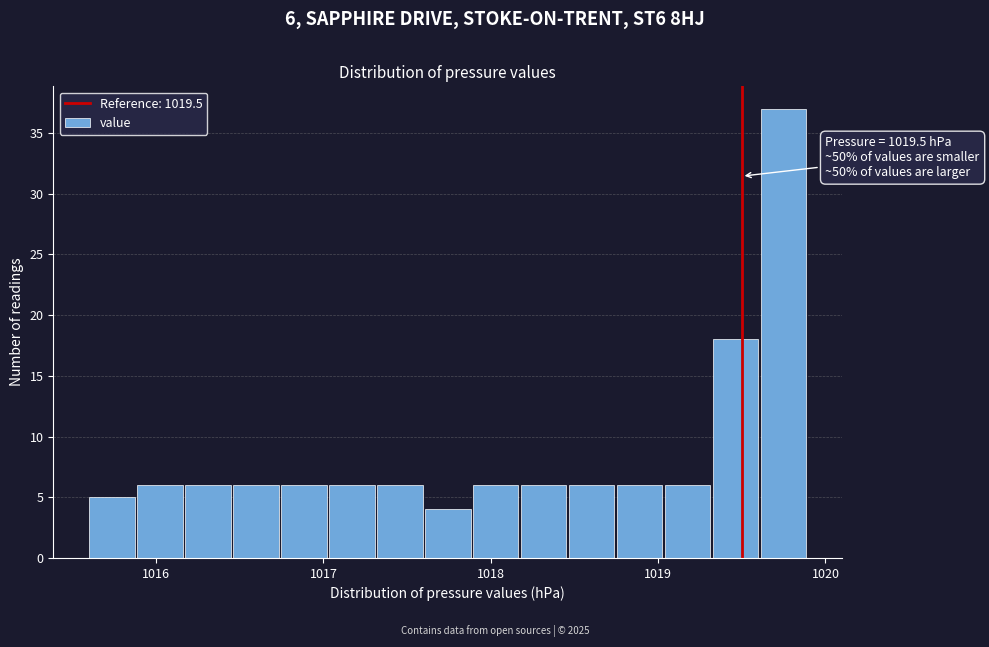

Around what value on the x-axis is the tallest bar? Give the approximate position of its centre, as read against the axis.

1019.7